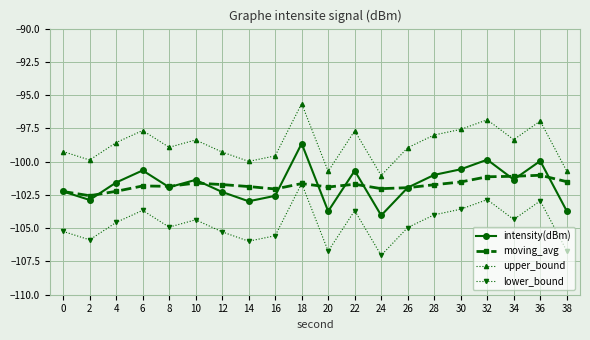

What is the total value across all series at 34?

-405.1